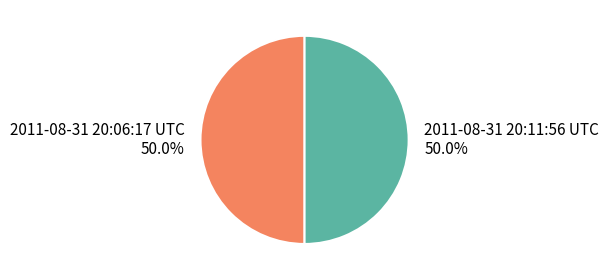

Do 2011-08-31 20:11:56 UTC and 2011-08-31 20:06:17 UTC together represent more than half of the pie?

Yes